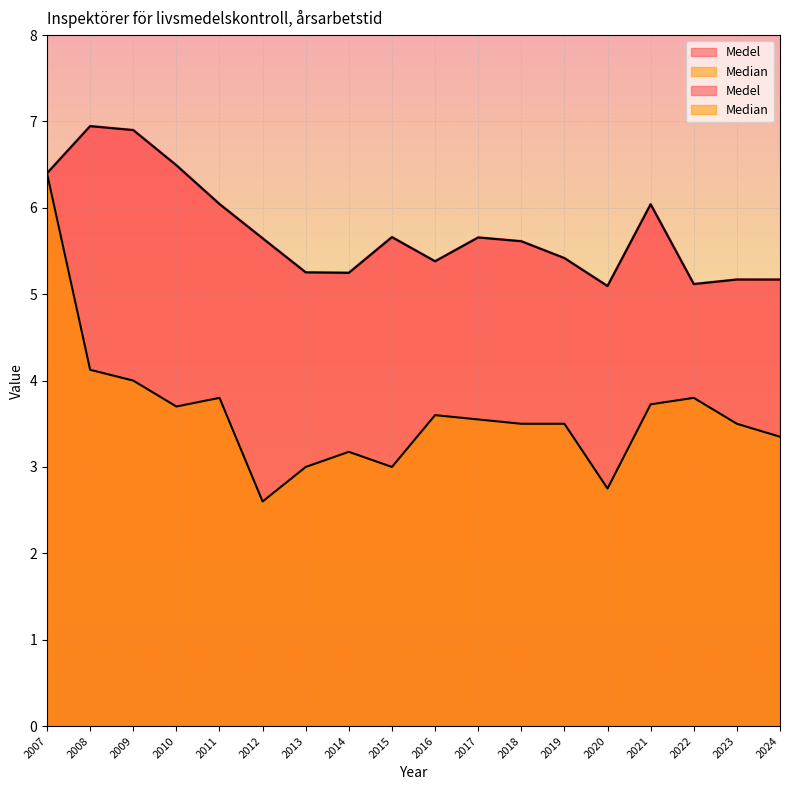

At which category is the sum across all series the highest?

2007